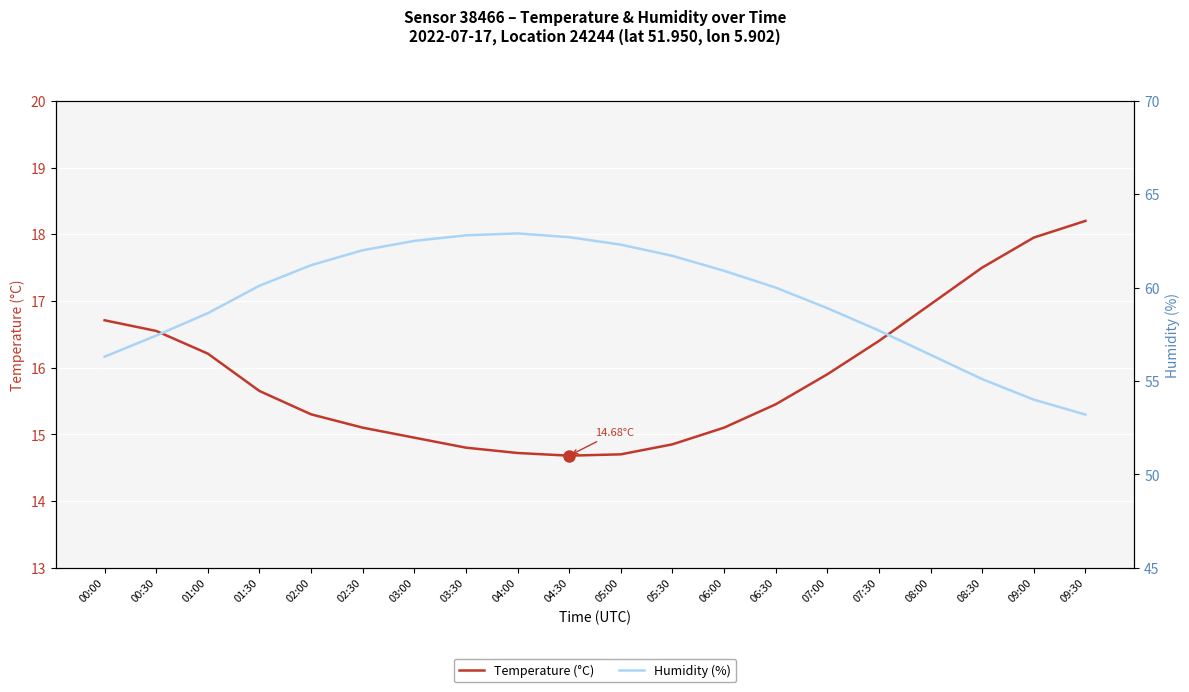

How many lines are shown in the chart?

2